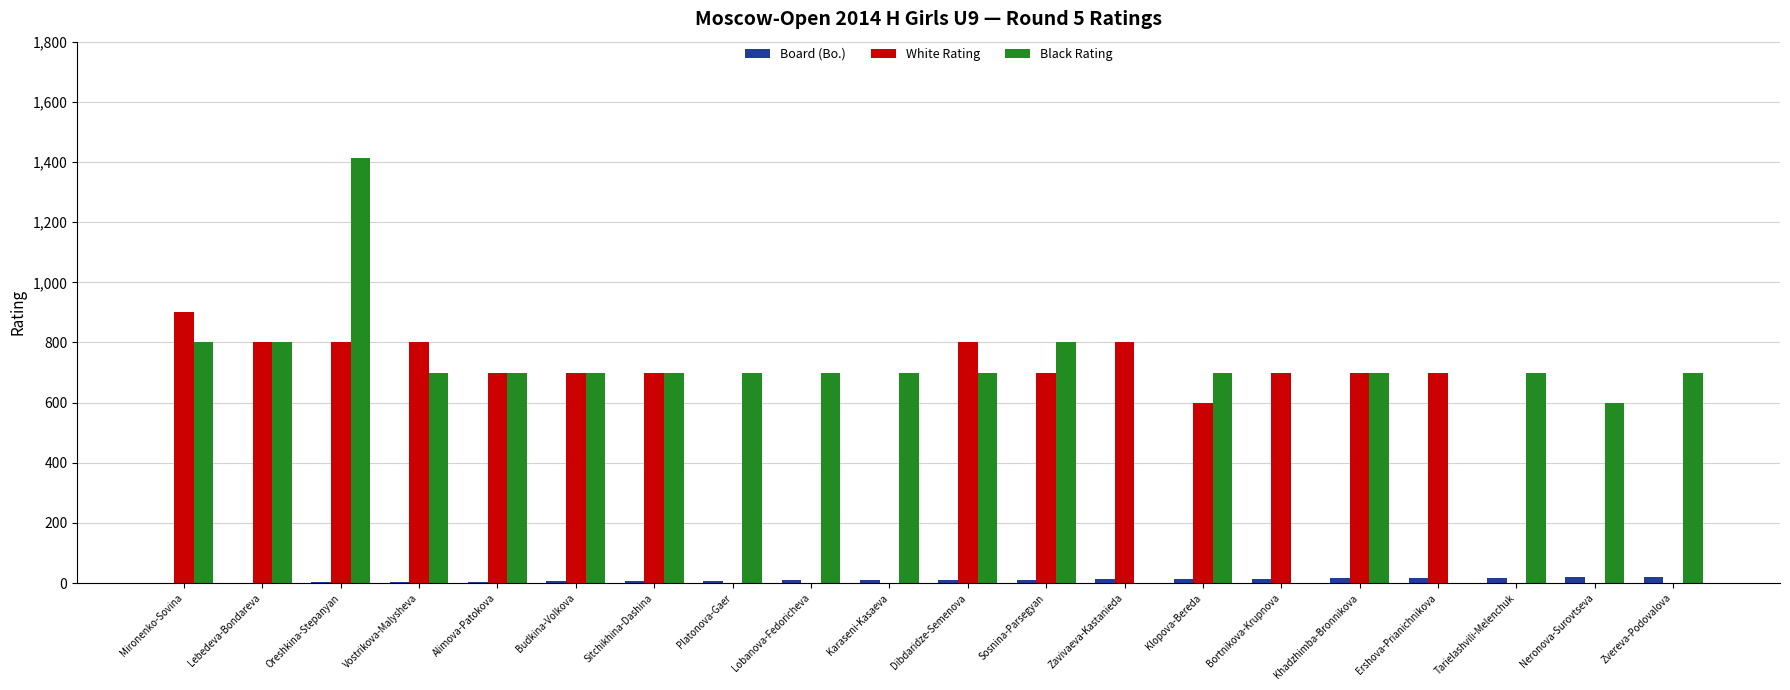

What is the sum of all Board (Bo.) values?

210